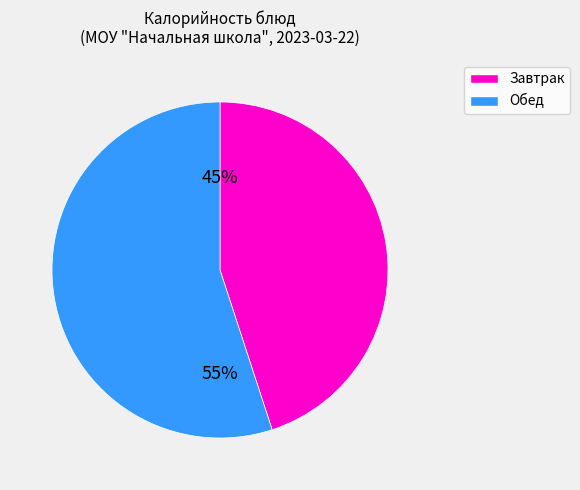

To the nearest percent, what is the difference between the largest and smallest slice percentages?

10%